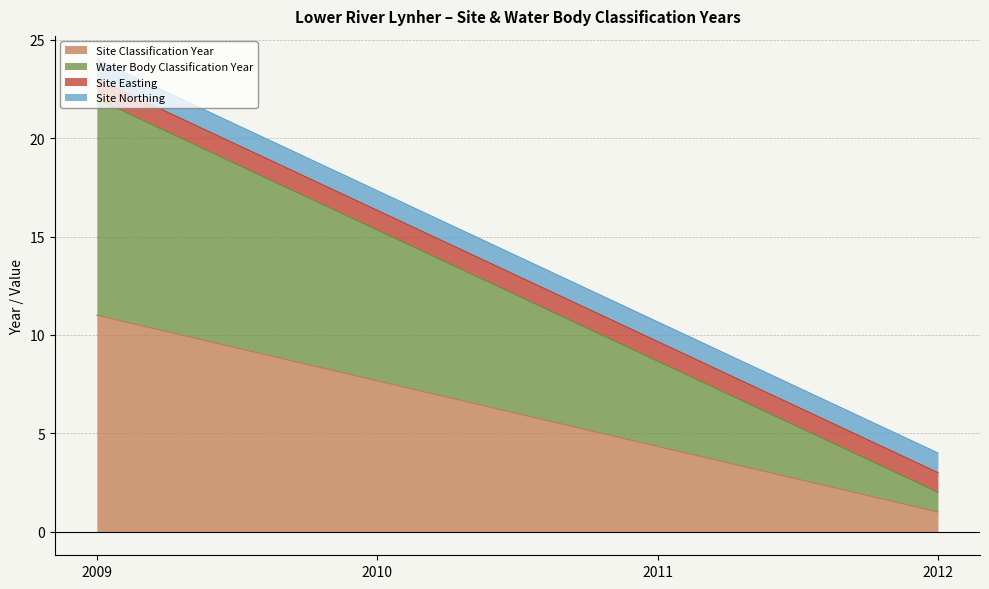

True or false: Water Body Classification Year has more than 2 points higher than both neighbors.

False